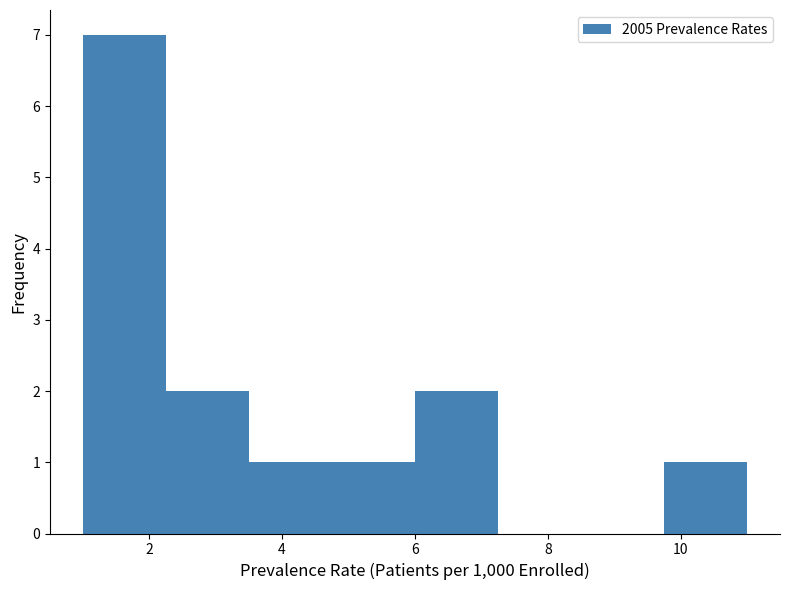

What is the height of the bar covering 6.0 to 7.2 on the x-axis? Neither the bar edges nor the heights are printed on the chart, so give them approximately, as read against the axes.

2